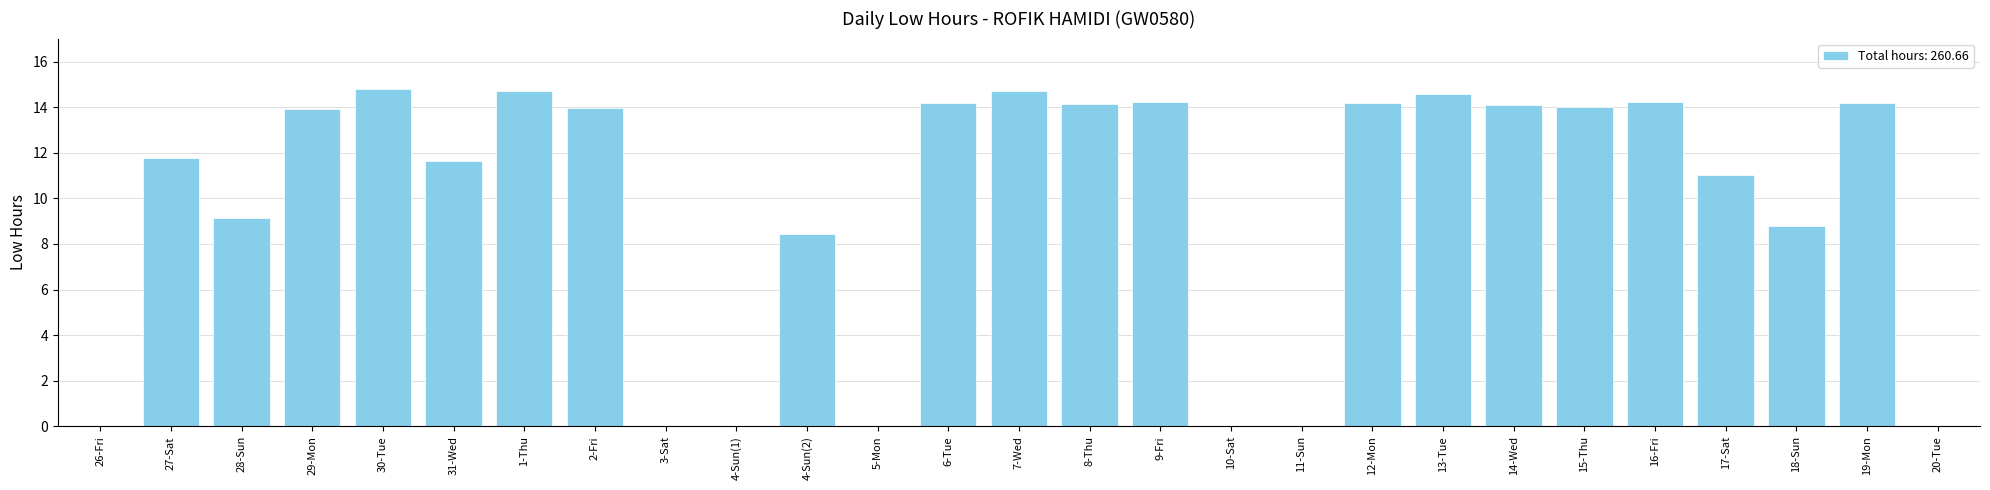

What is the greatest value displayed?

14.8